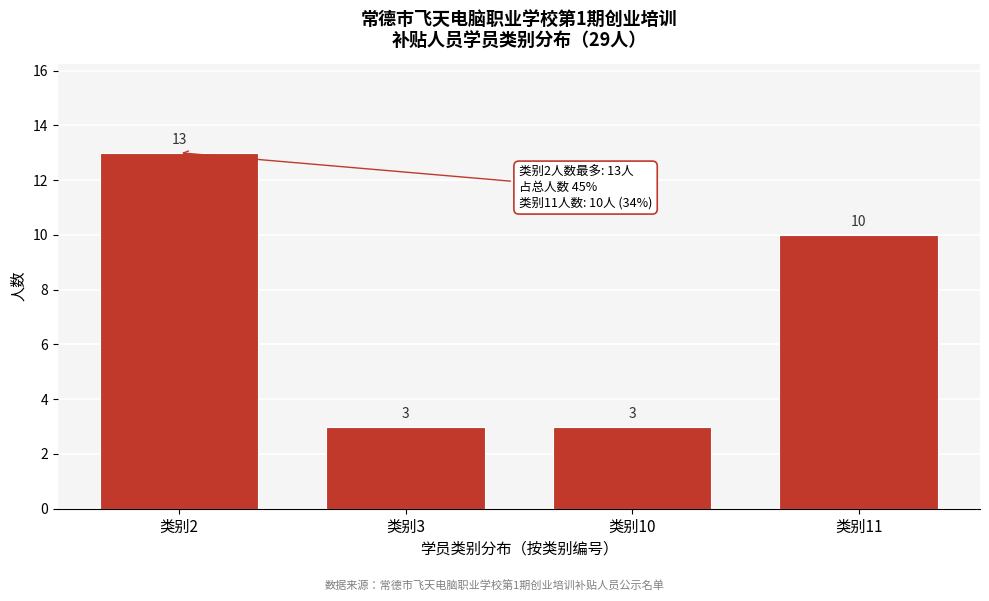

Reading right to left, what are all the values shown in this chart?

类别11=10	类别10=3	类别3=3	类别2=13